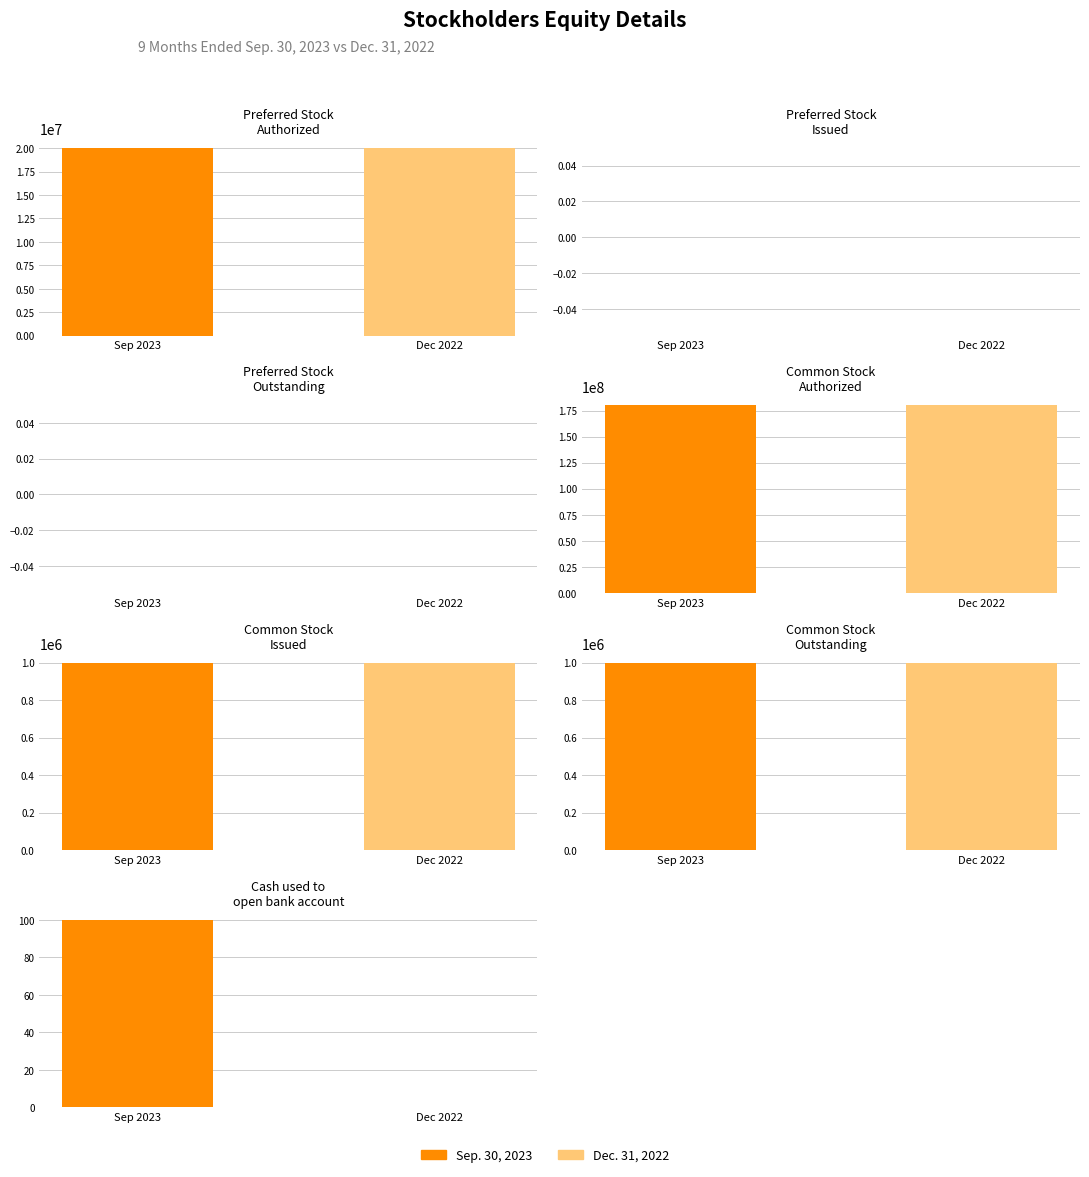

What is the label of the 2nd bar from the right?

Common Stock
Outstanding